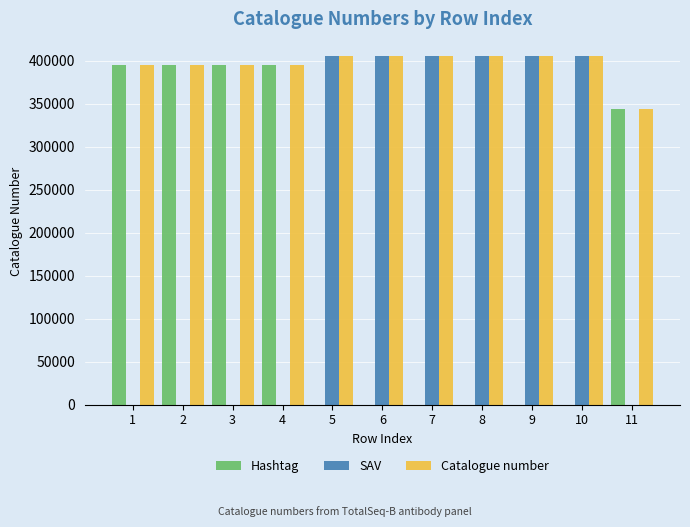

Which series has the largest range (max minus min)?

SAV